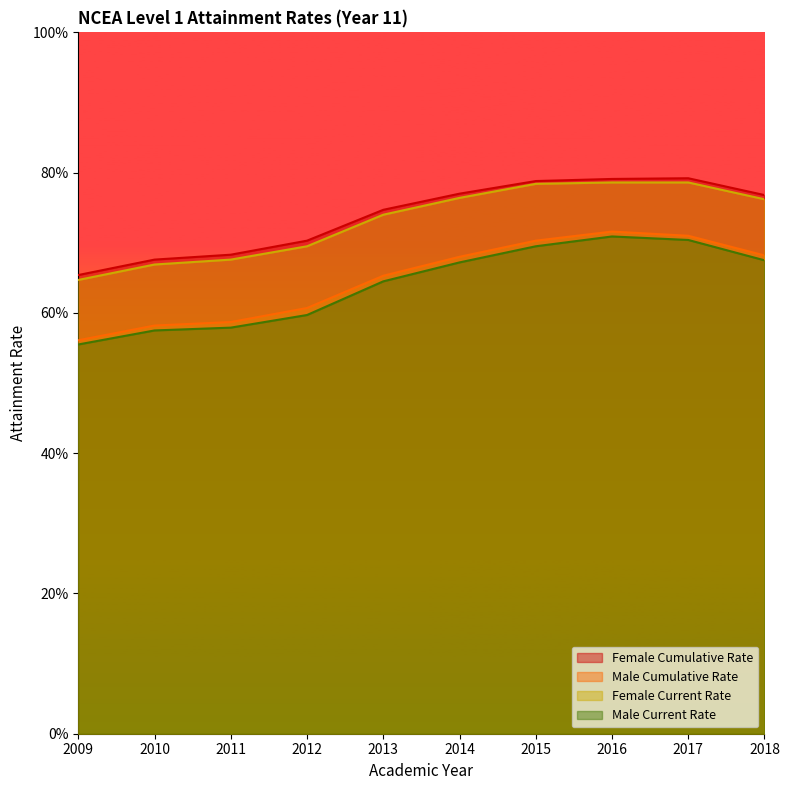

At which label is Male Cumulative Rate closest to 0?

2009